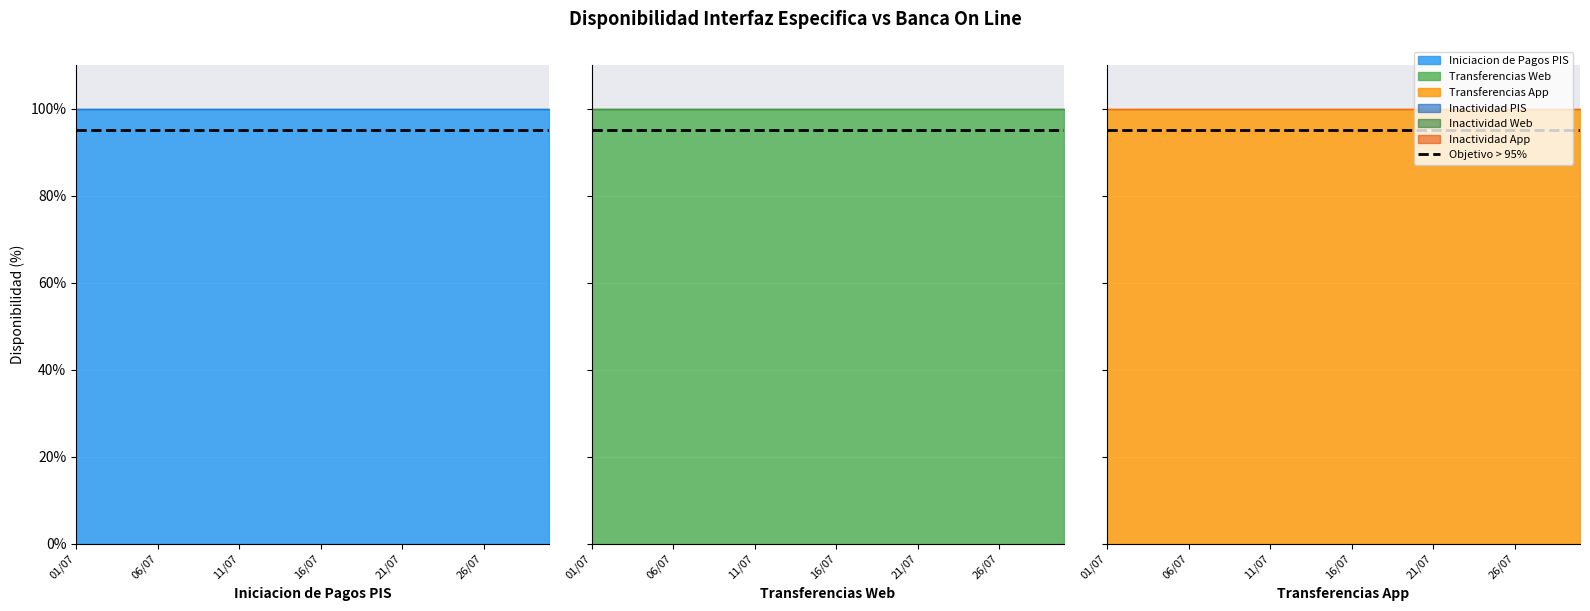

Is the value of Inactividad PIS at 2022-07-09 greater than the value of Inactividad App at 2022-07-17?

No